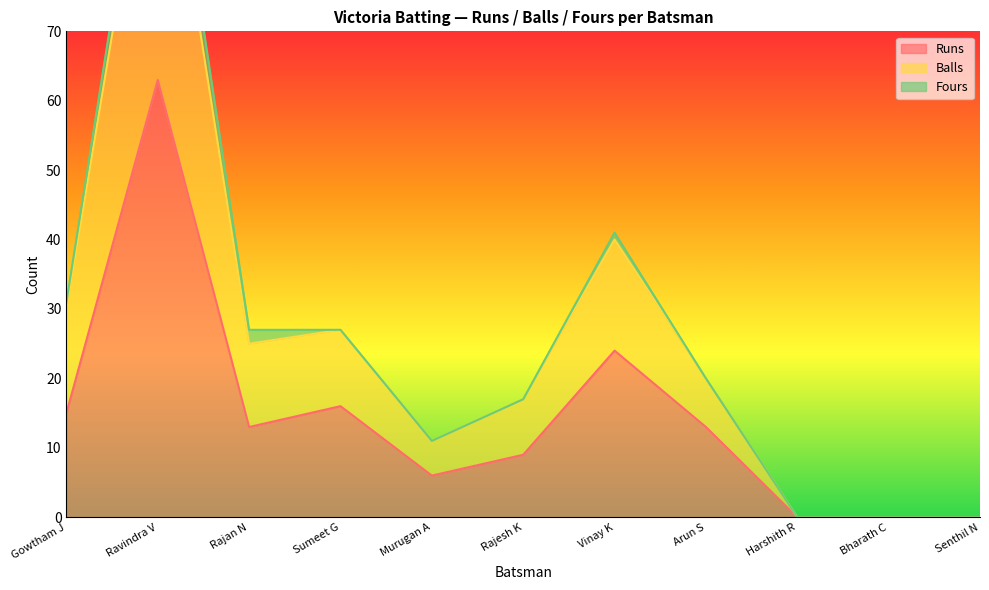

What is the approximate value of Runs at Ravindra V?

63